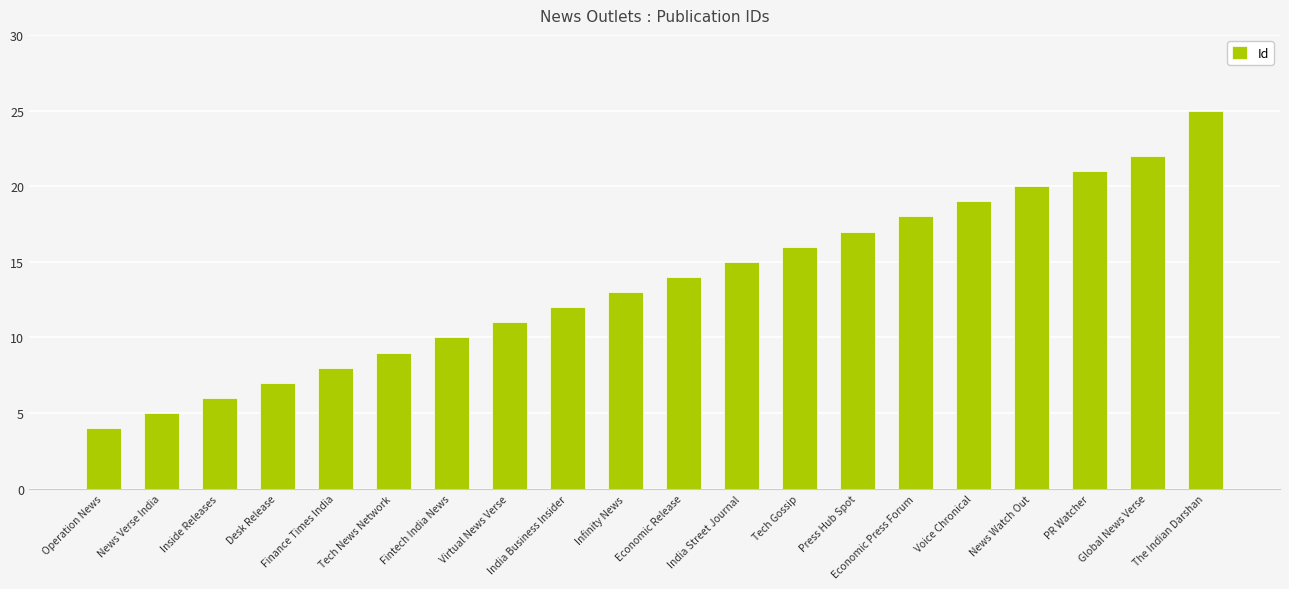

What is the approximate value at Virtual News Verse?

11